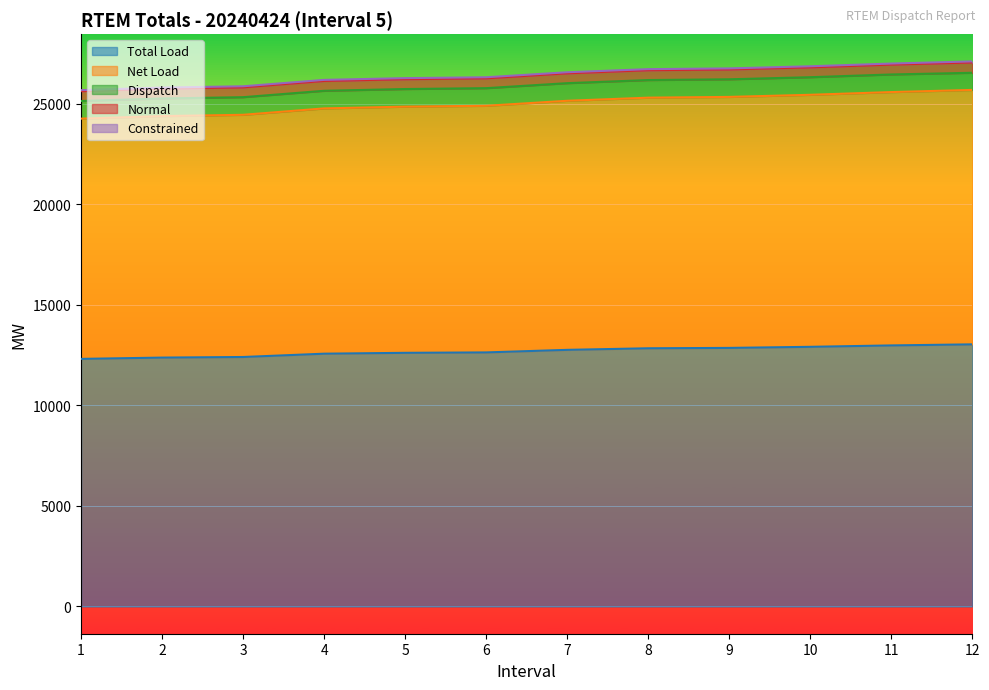

Reading left to right, list all the values displayed in this chart.

Total Load: 12312.7	12377.2	12407.0	12571.3	12614.2	12634.8	12762.0	12840.1	12859.1	12912.8	12982.6	13035.6
Net Load: 11949.1	12010.4	12045.0	12199.2	12243.4	12265.9	12387.4	12464.1	12482.9	12533.9	12600.0	12653.6
Dispatch: 876.2	876.2	876.2	876.2	876.2	876.2	876.2	876.2	876.2	875.2	875.2	852.6
Normal: 489.8	489.8	489.8	489.8	489.8	489.8	489.8	489.8	489.8	490.8	490.8	513.4
Constrained: 52.0	52.0	52.0	52.0	52.0	52.0	52.0	52.0	52.0	52.0	52.0	52.0